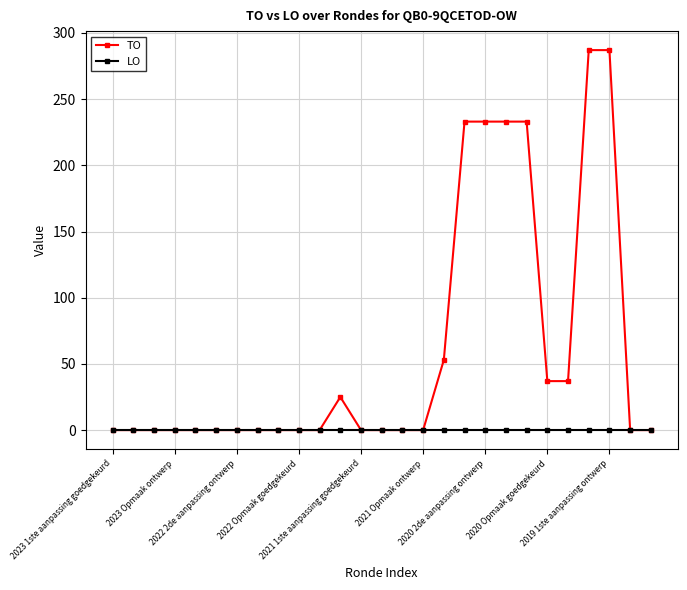

What is the maximum value shown in the chart?

287